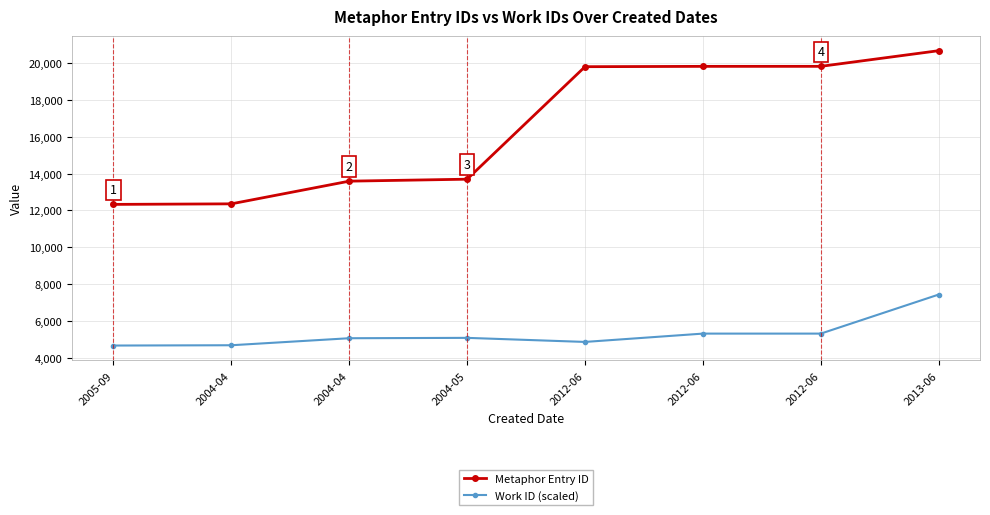

Rank the series at 2012-06 from lowest to highest value.

Work ID (scaled), Metaphor Entry ID